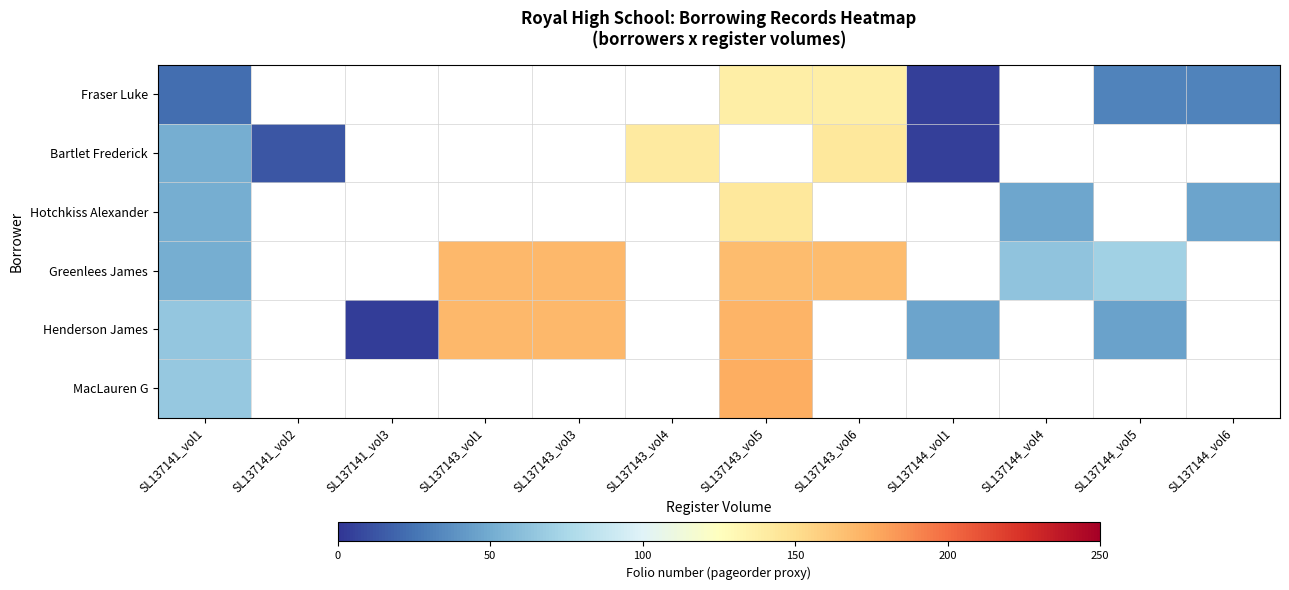

What is the difference between the maximum and second lowest values in the SL137143_vol5 series?

36